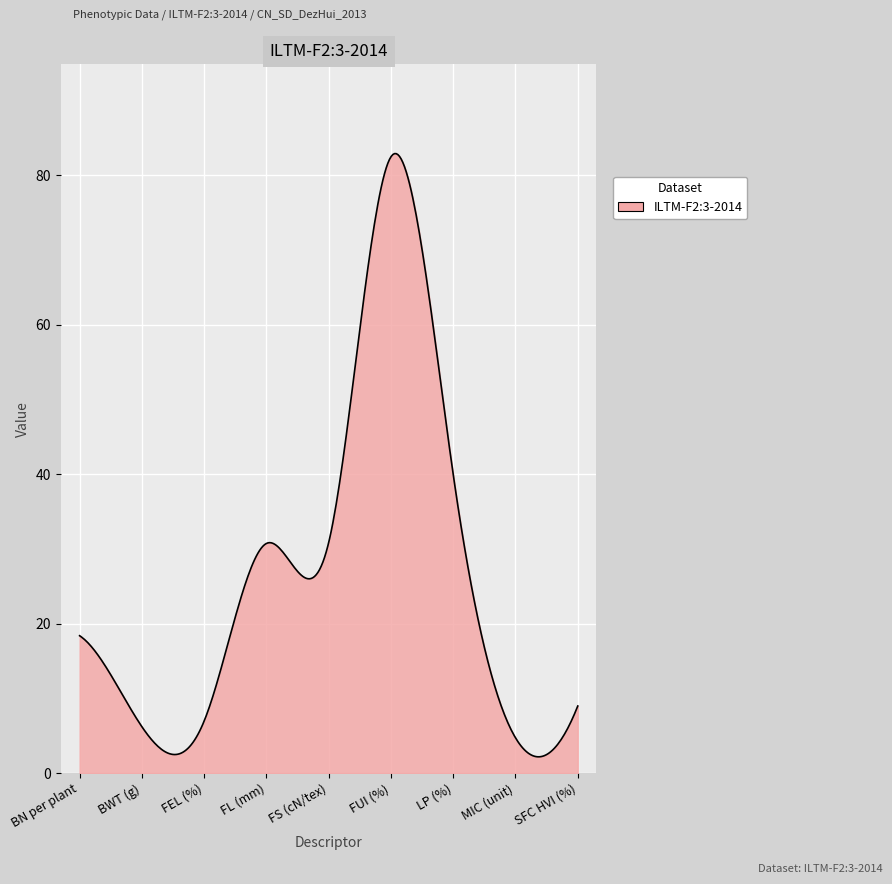

What is the greatest value displayed?

82.9